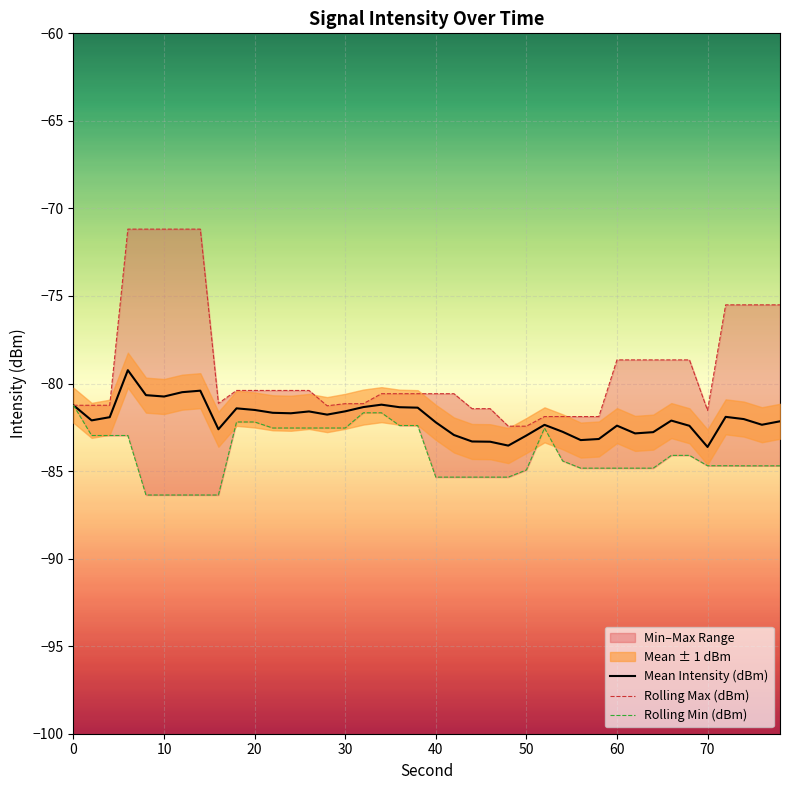

True or false: Mean Intensity (dBm) has a value of -83.6 at 70.

True